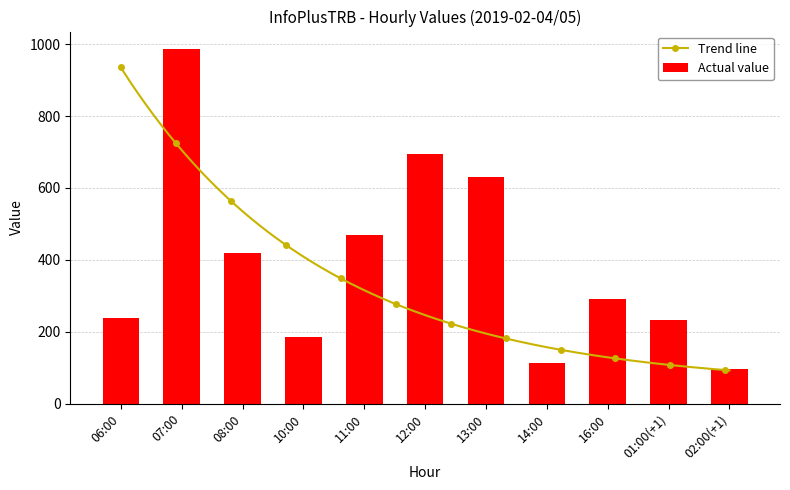

What is the sum of all values?

4353